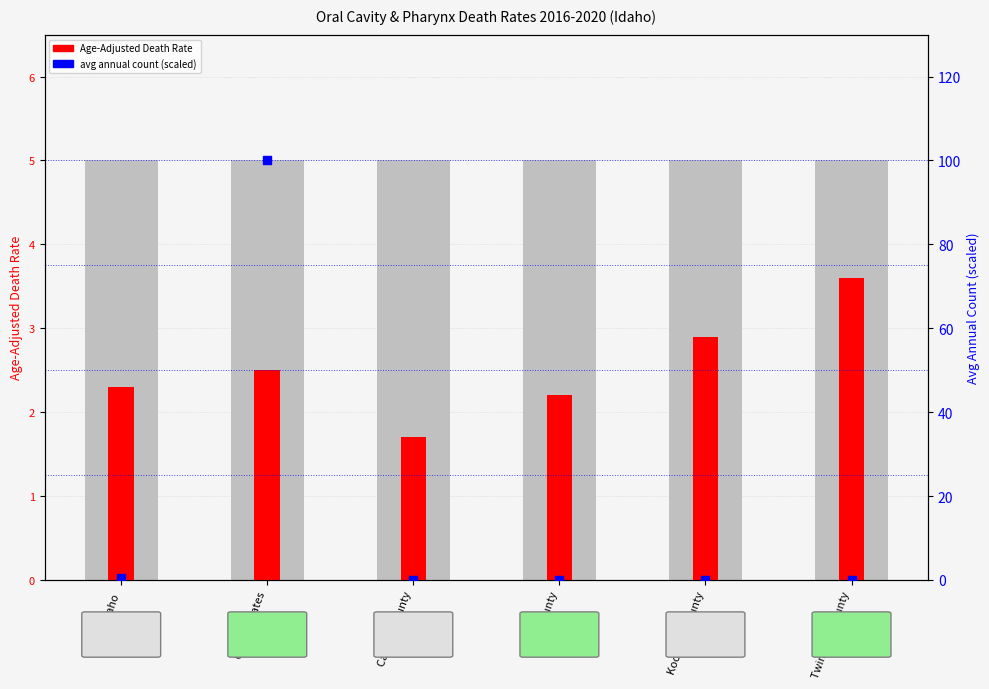

At how many categories does at least one series exceed 38?

1